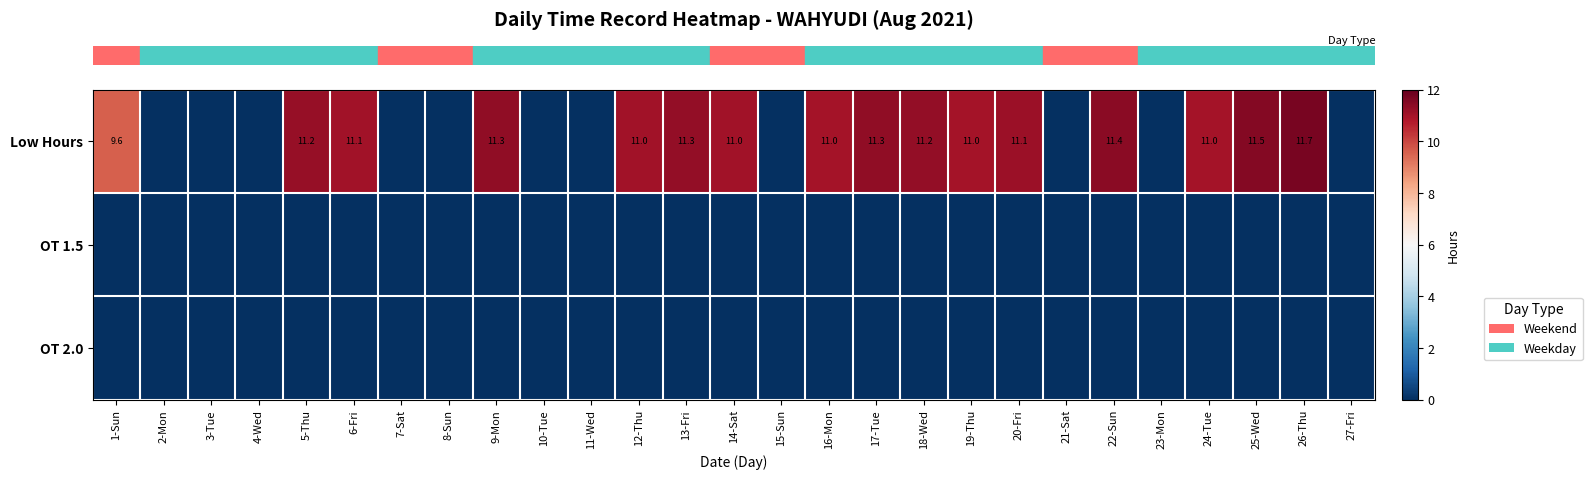

Between 8-Sun and 12-Thu, which series saw the biggest shift?

row_0